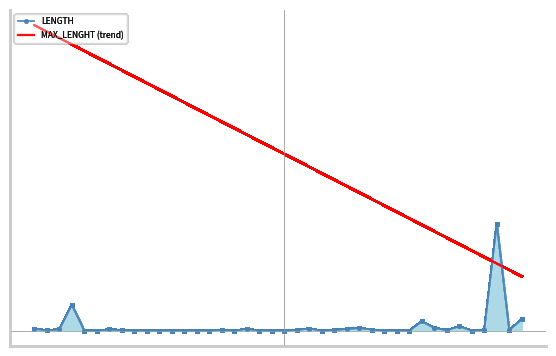

Which label corresponds to the largest value in the chart?

NPU37